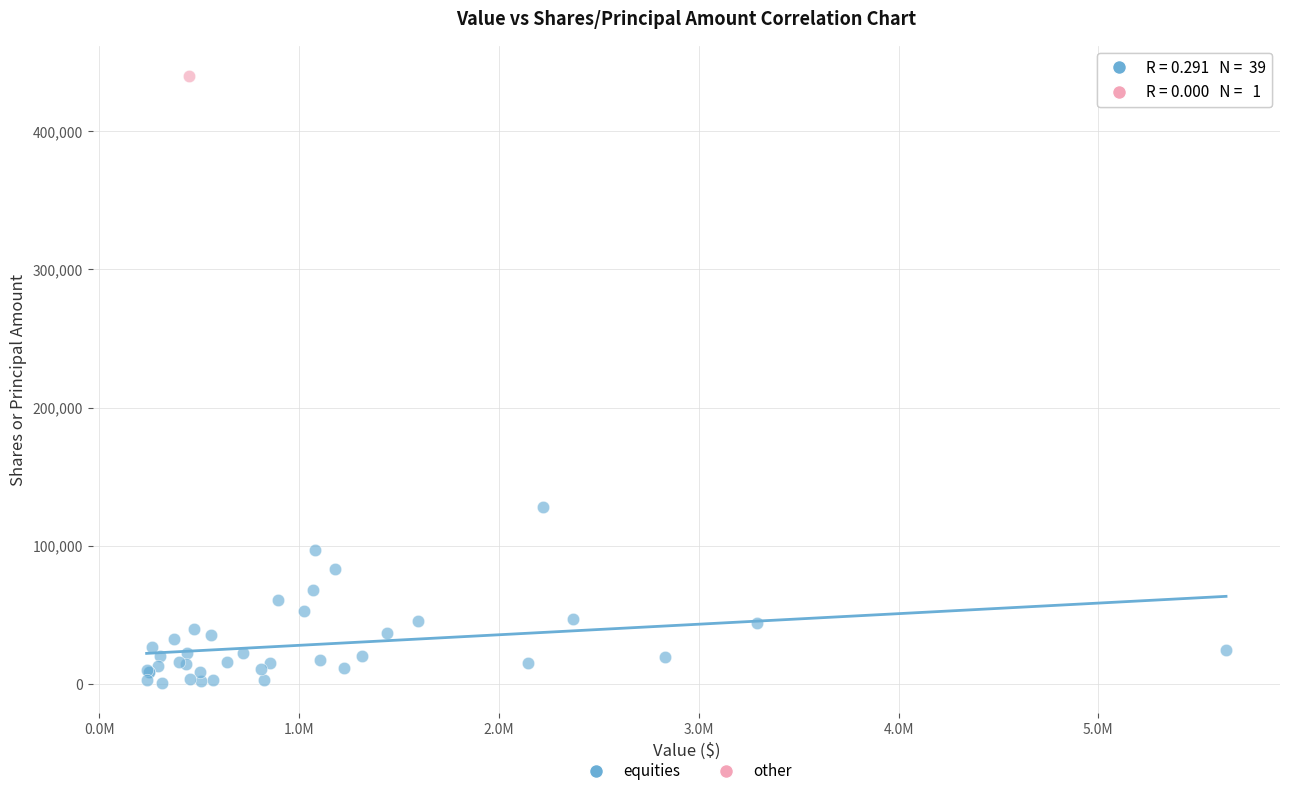

What are all the series names shown in the legend?

equities, other